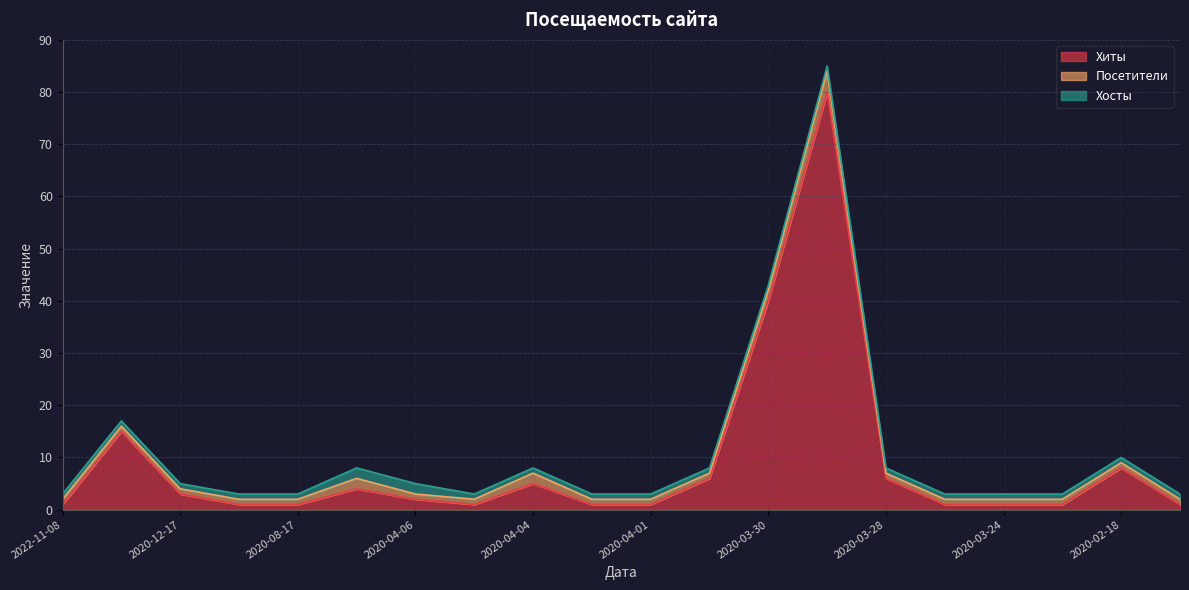

What is the greatest value displayed?

80